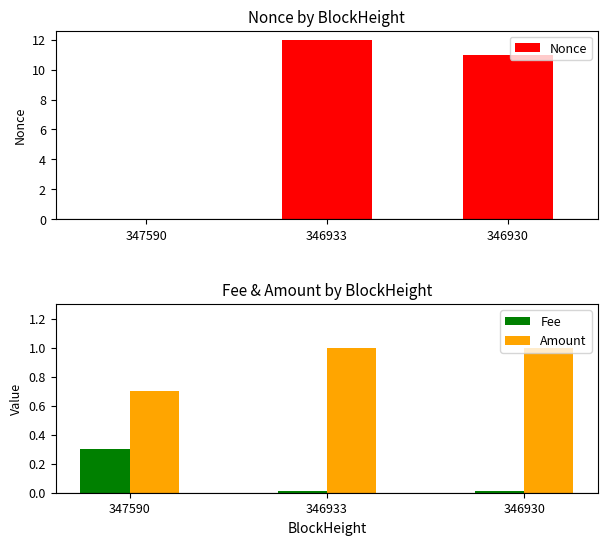

What is the sum of the Fee values at 347590 and 346933?

0.3